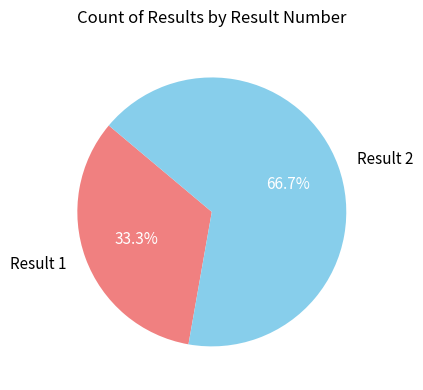

True or false: Result 2 accounts for 57% of the total.

False